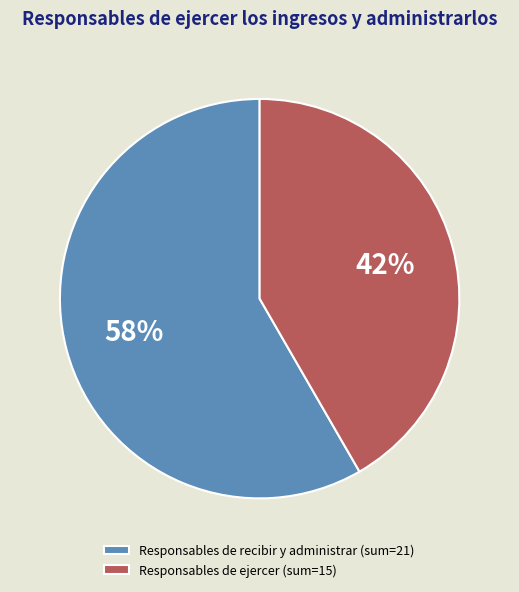

True or false: Responsables de ejercer (sum=15) accounts for 42% of the total.

True